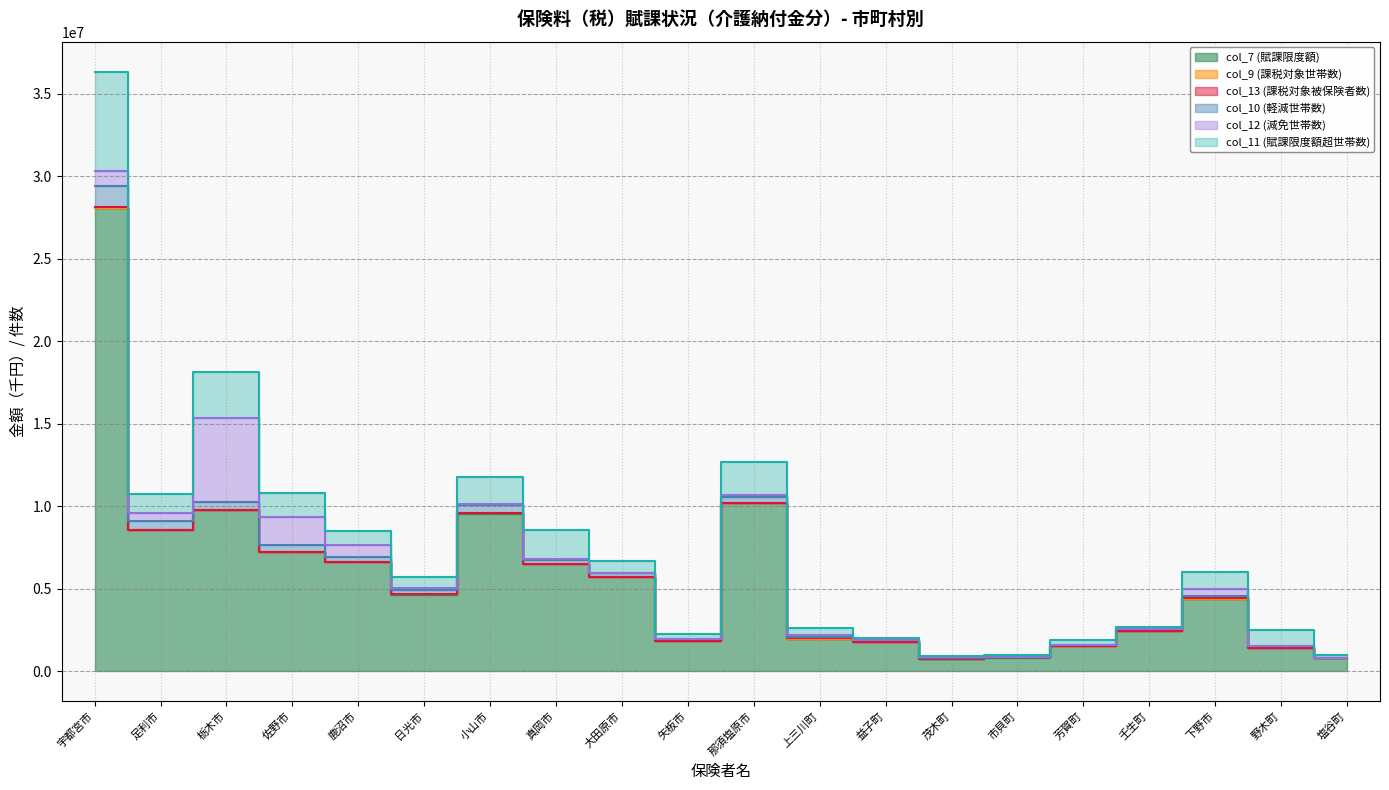

True or false: col_7 (賦課限度額) has more than 0 points higher than both neighbors.

True